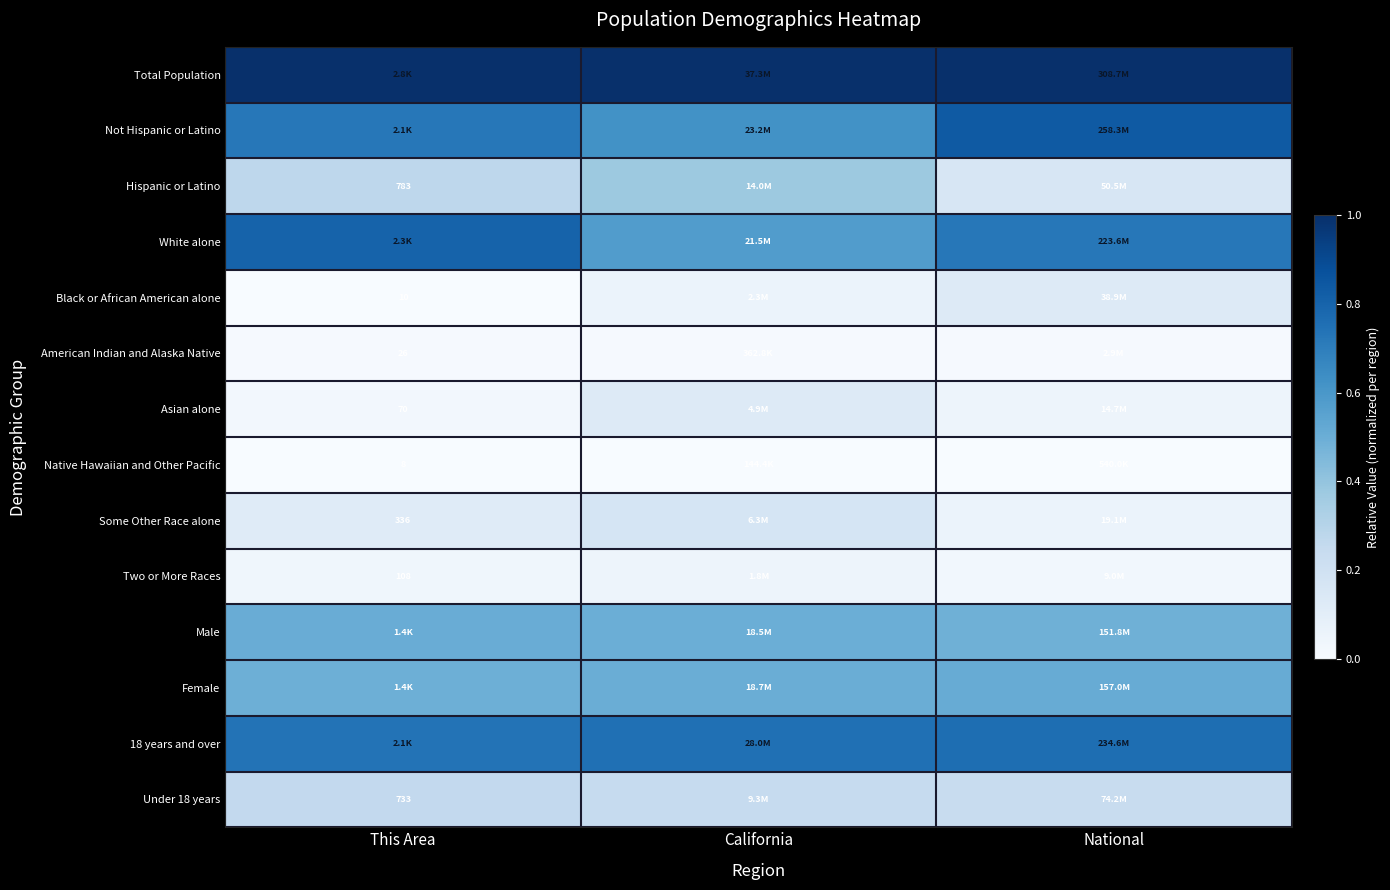

At which category does the chart reach its peak across all series?

This Area